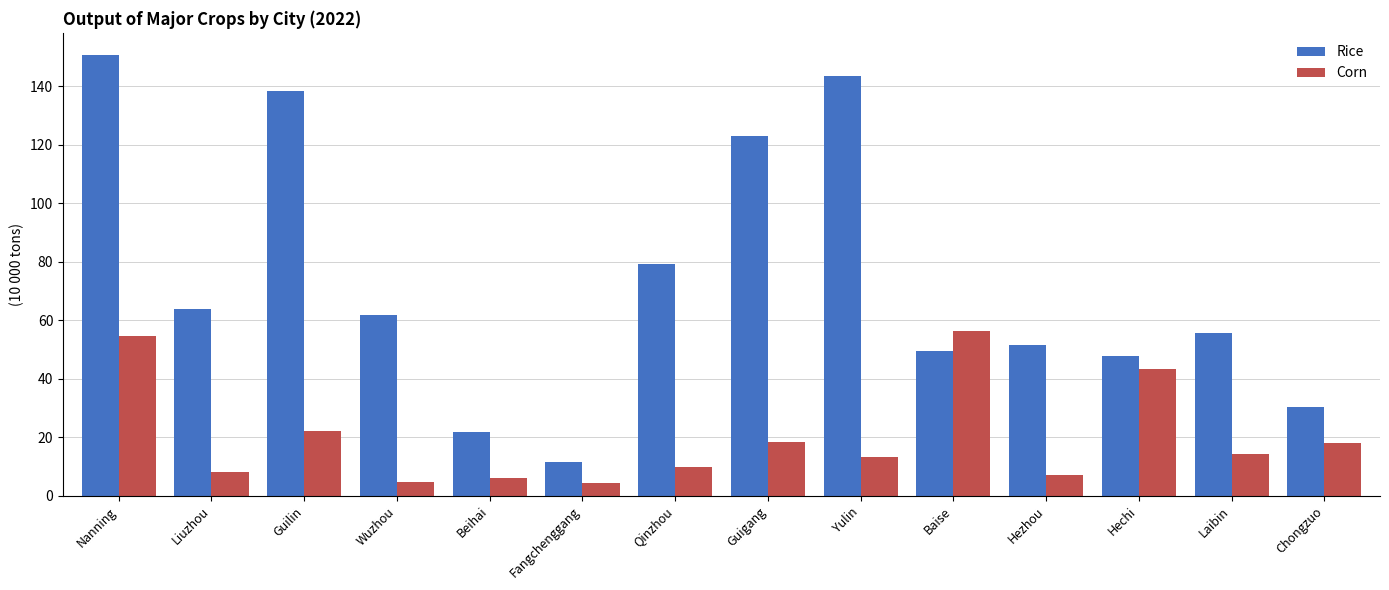

Which category has the lowest value in the Rice series?

Fangchenggang